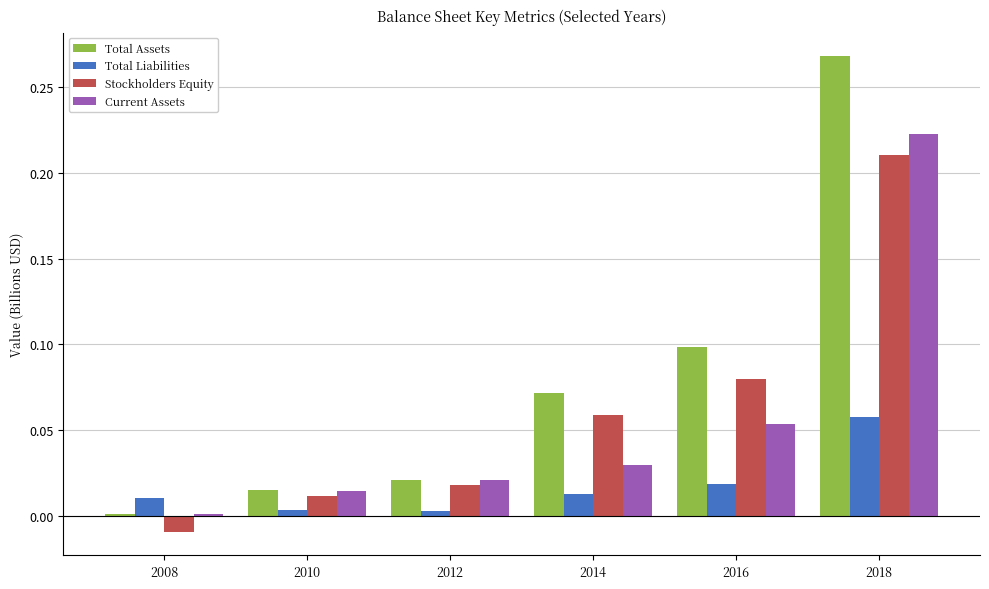

Where is Current Assets nearest to the value 0?

2008